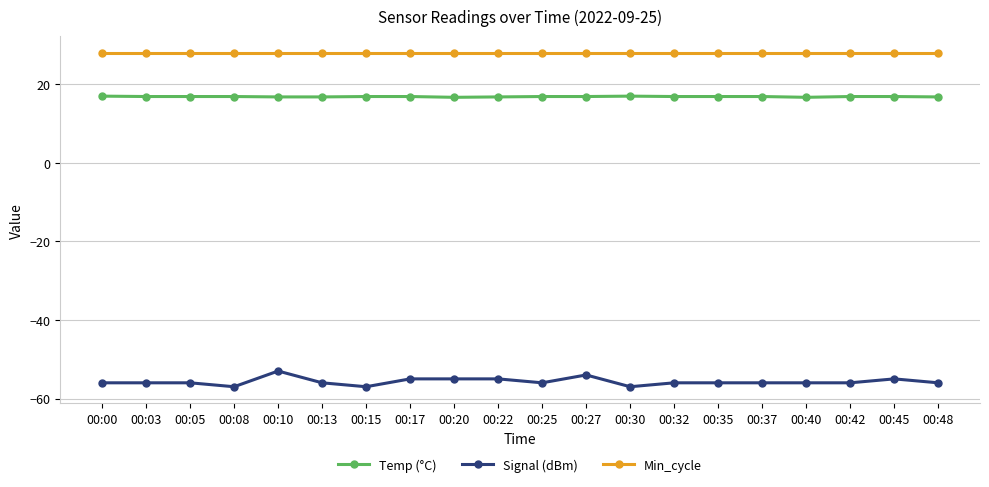

What is the total value across all series at 00:40?

-11.3